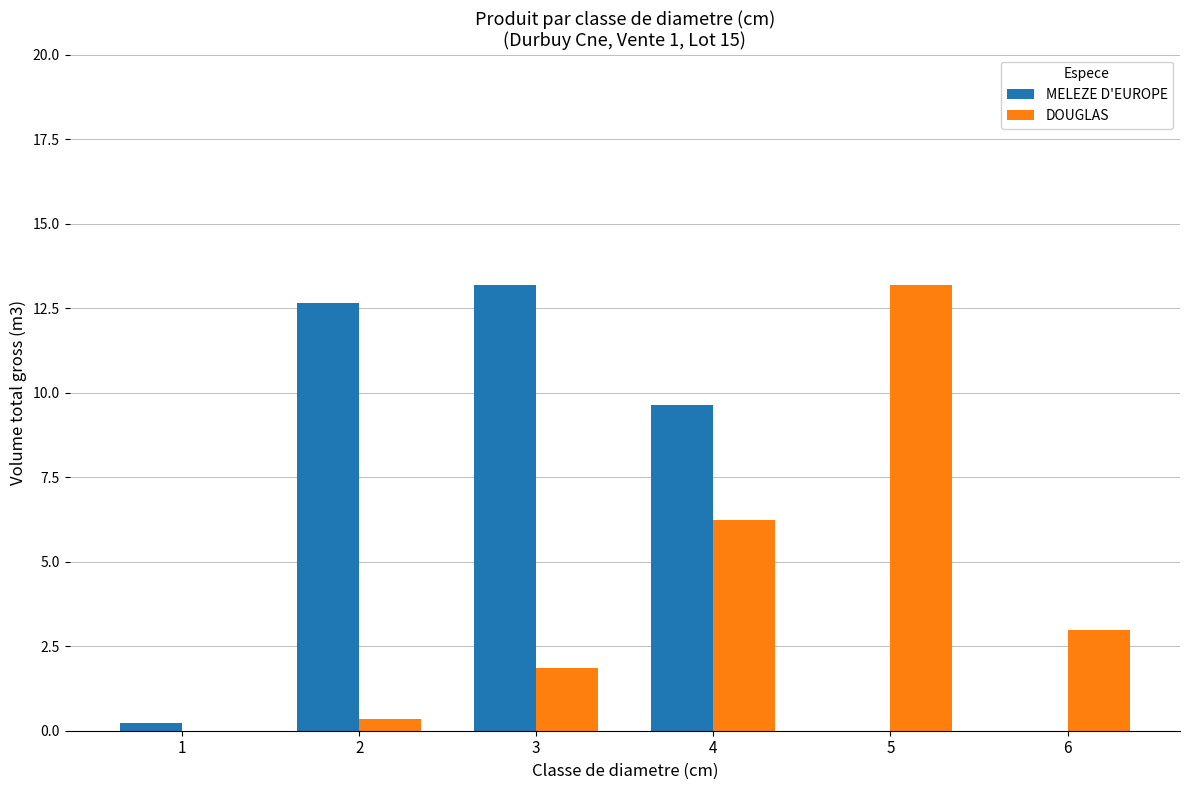

At which label does DOUGLAS first exceed 2?

4